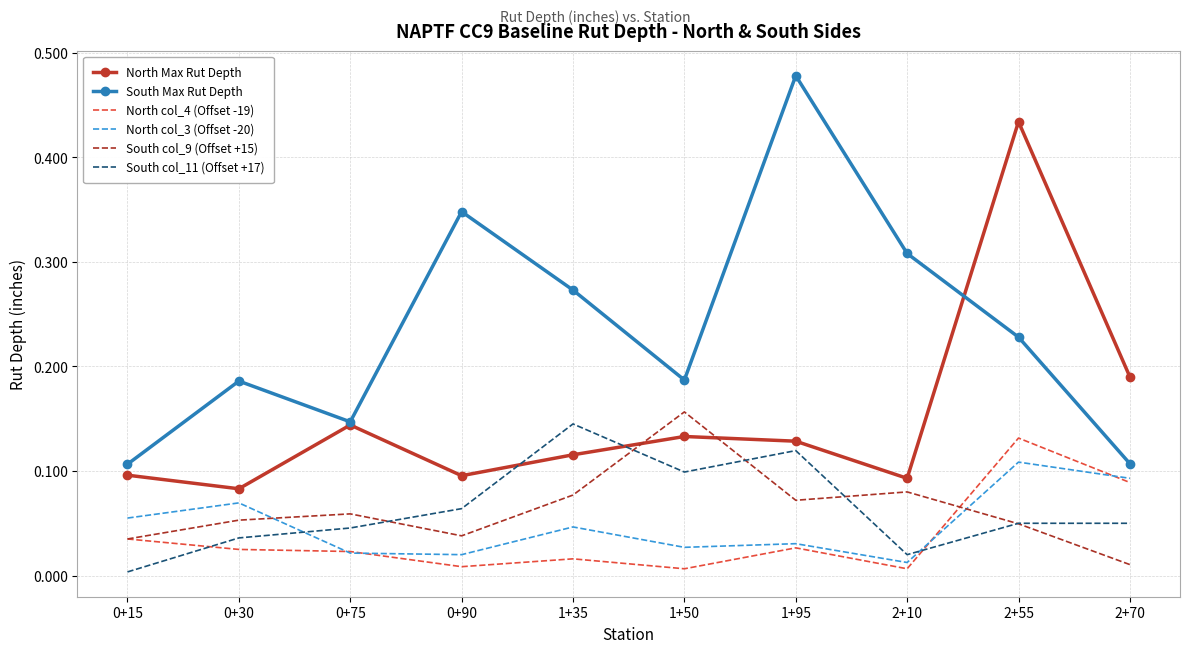

At which category is the sum across all series the highest?

2+55